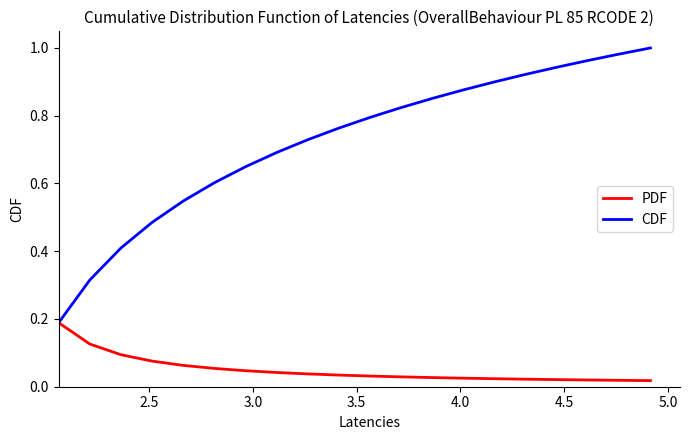

Which series has the widest spread of values?

CDF